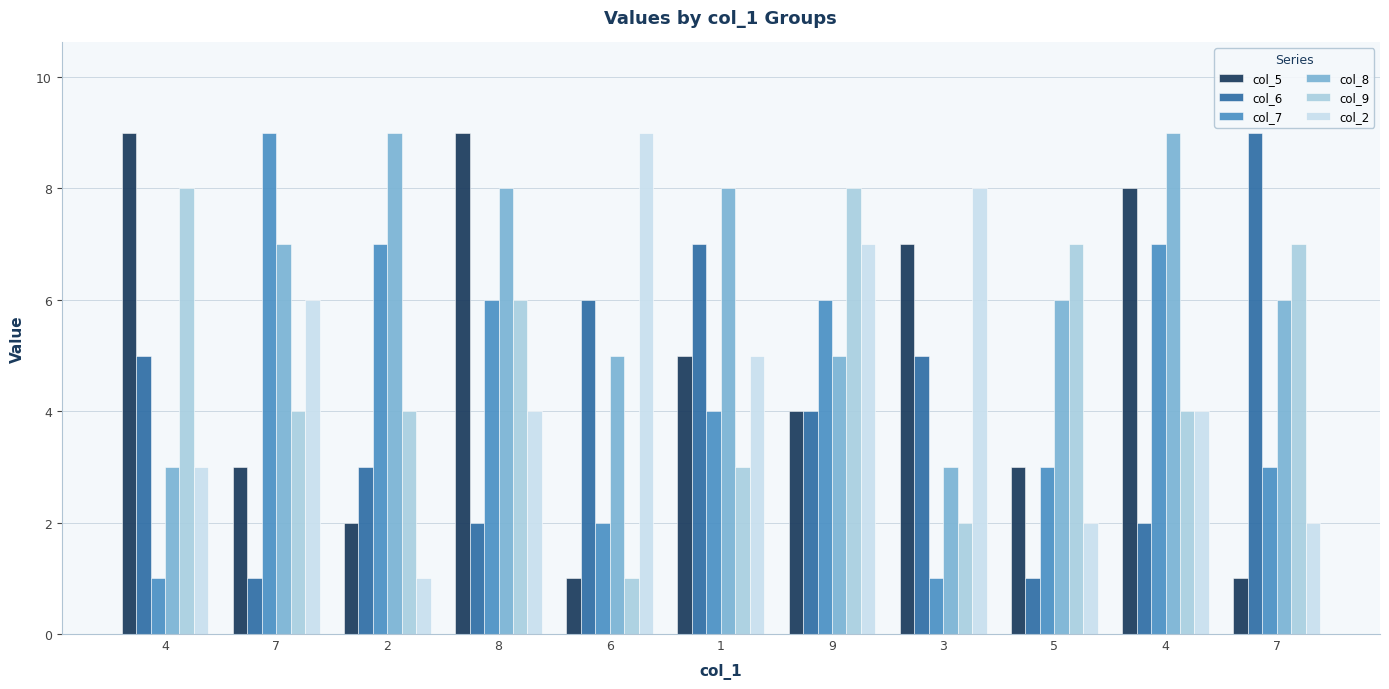

Does the chart contain any negative values?

No